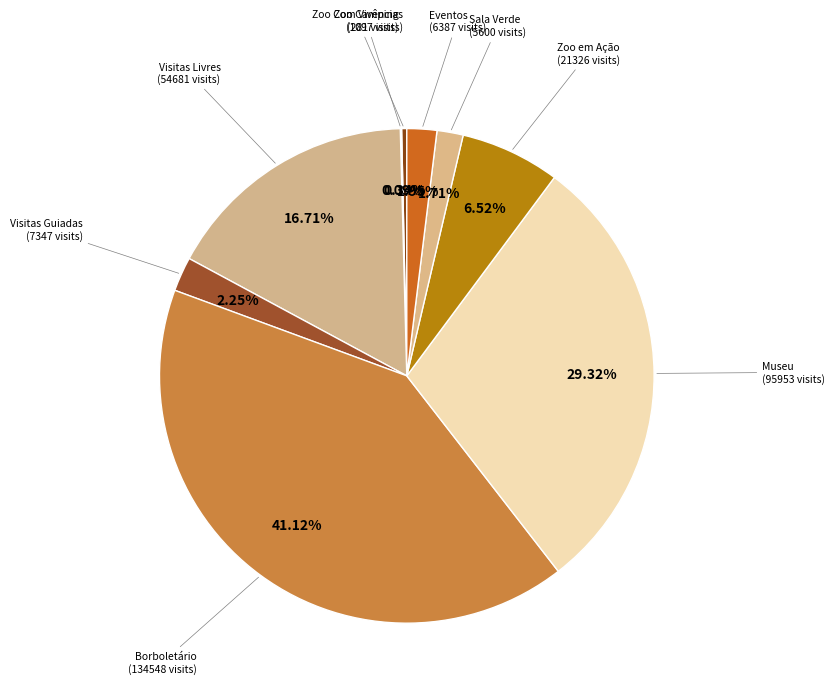

Which category has the biggest portion of the pie?

Borboletário